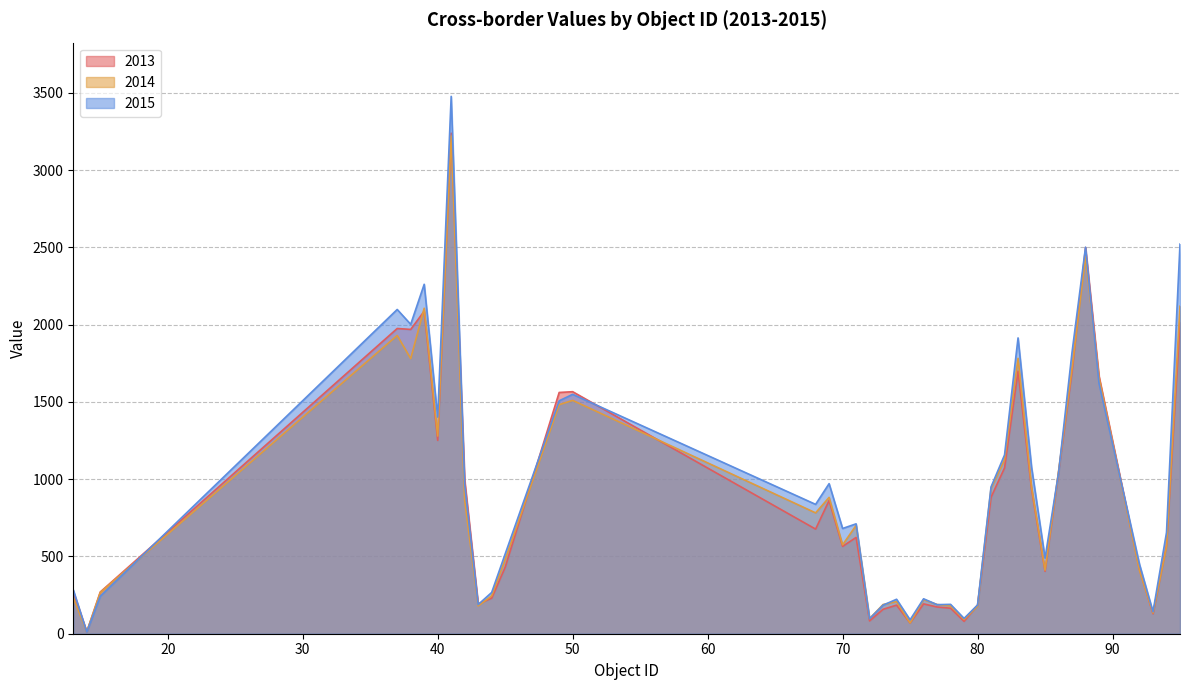

True or false: 2014 and 2015 cross at least once.

True